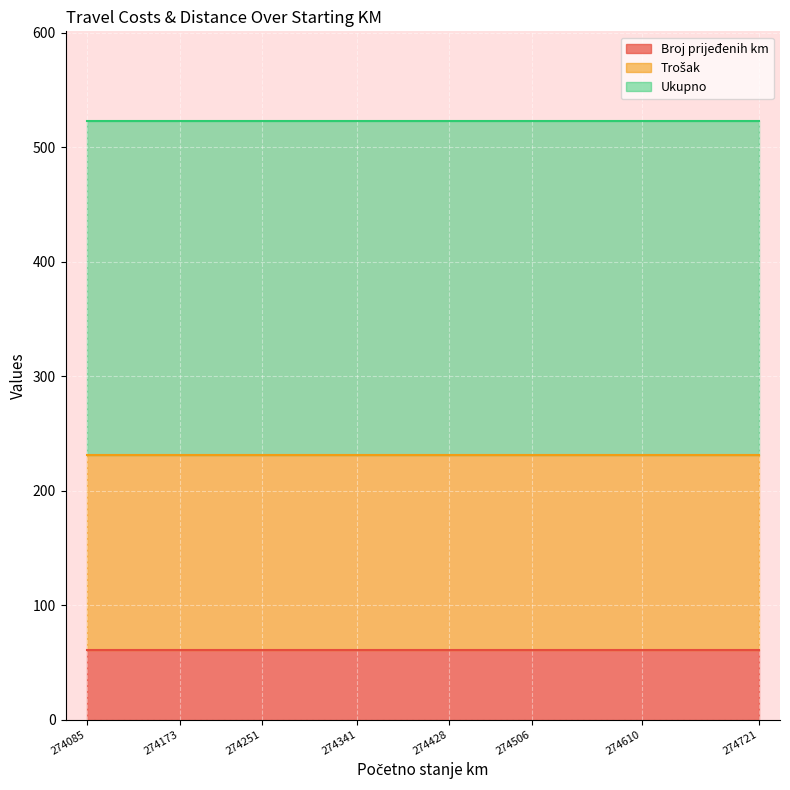

Which has a higher value, 274173 or 274341?

274173